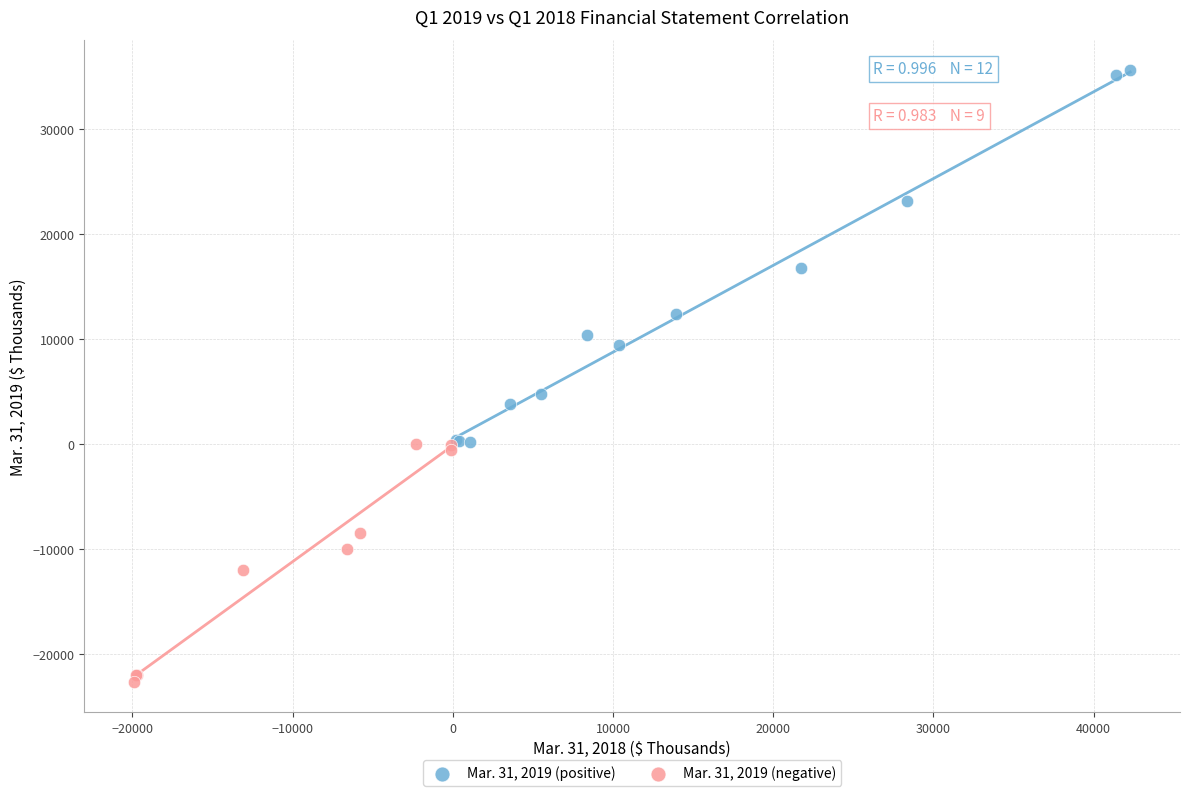

Which series contains the highest Y value?

Mar. 31, 2019 (positive)